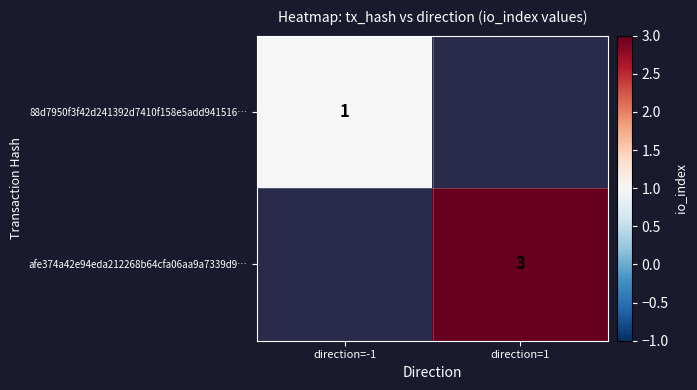

True or false: afe374a42e94eda212268b64cfa06aa9a7339d9… has a value of 3 at direction=1.

True